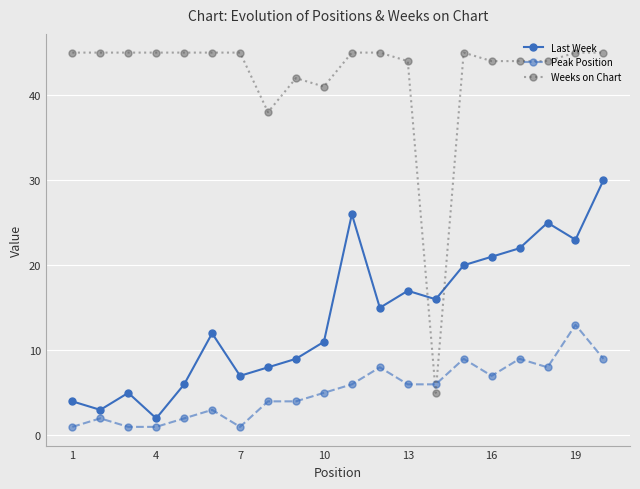

At how many categories does at least one series exceed 20?

19